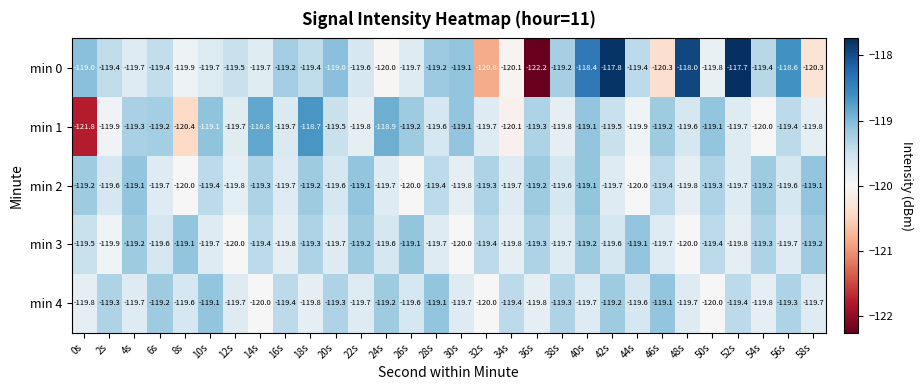

How many distinct data groups are displayed?

5